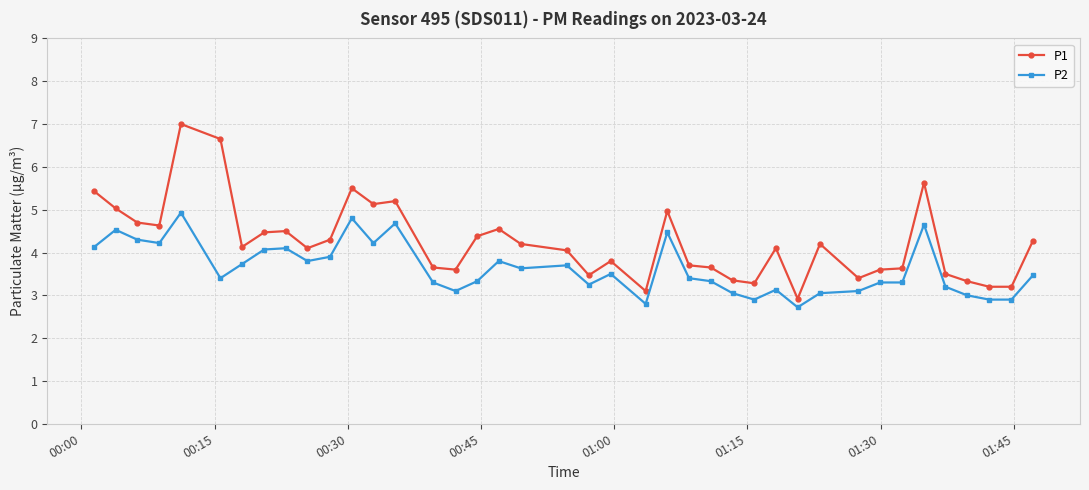

True or false: P2 and P1 intersect in this chart.

False